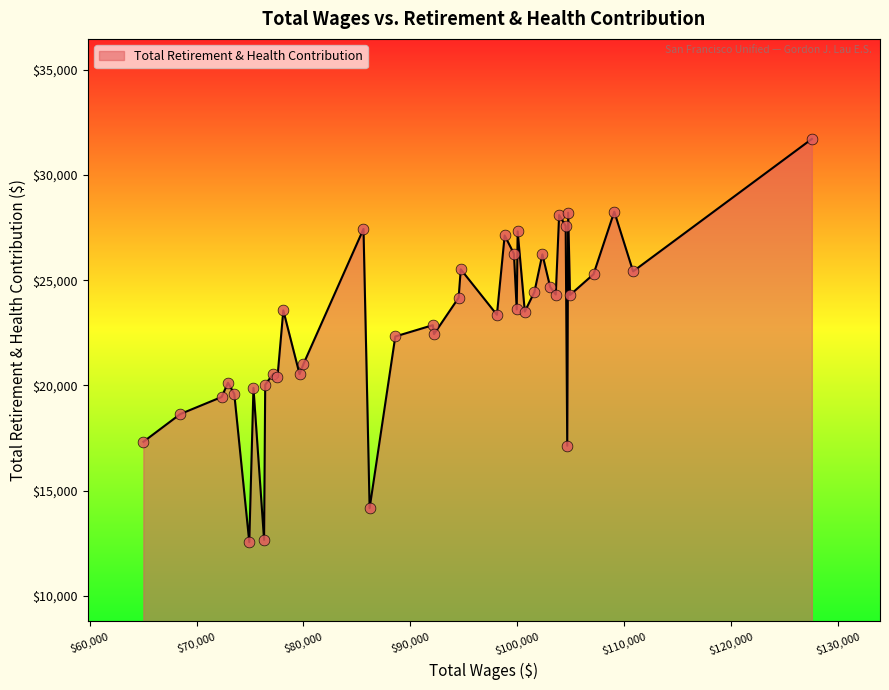

What is the smallest value displayed?

12546